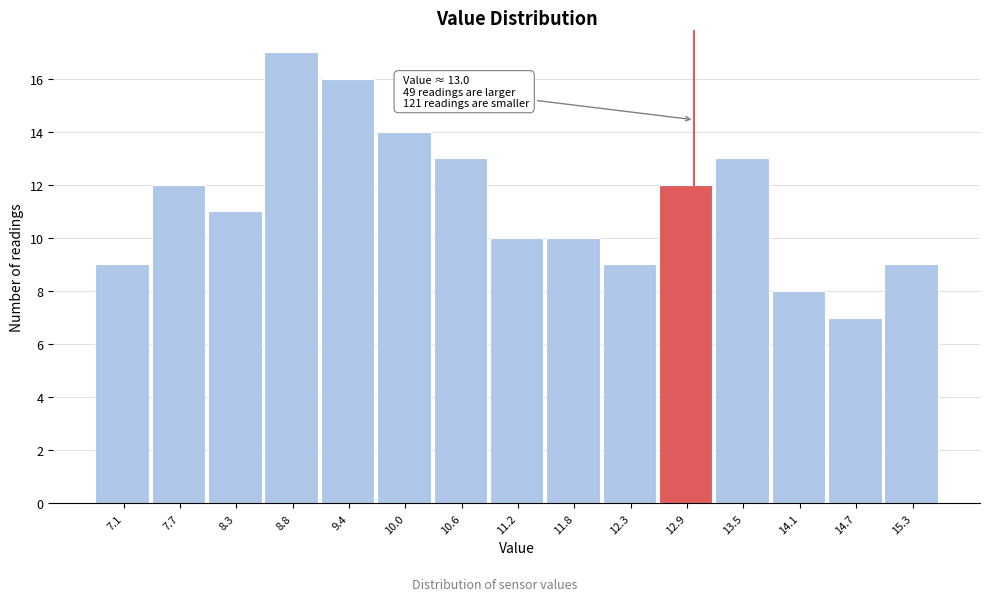

Which range on the x-axis has the tallest bar?

8.6 to 9.1